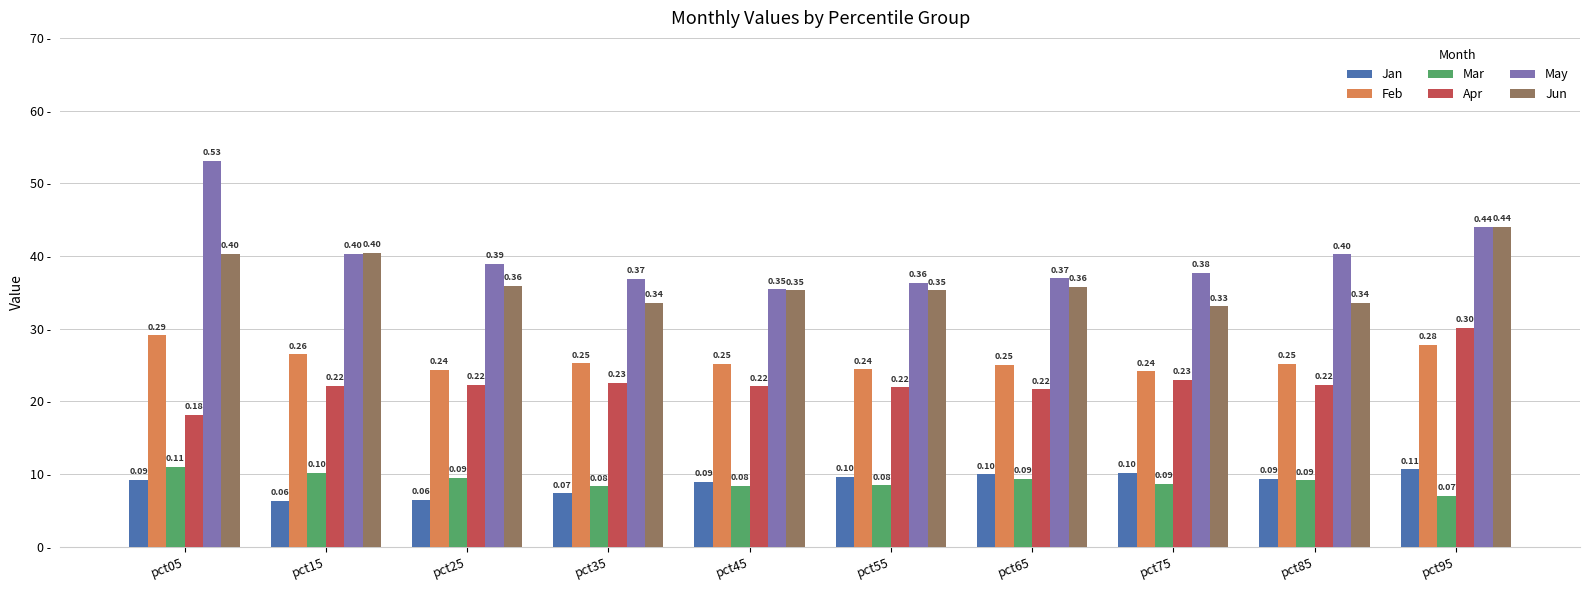

What is the value of the Apr bar at the 5th from the left?

0.2